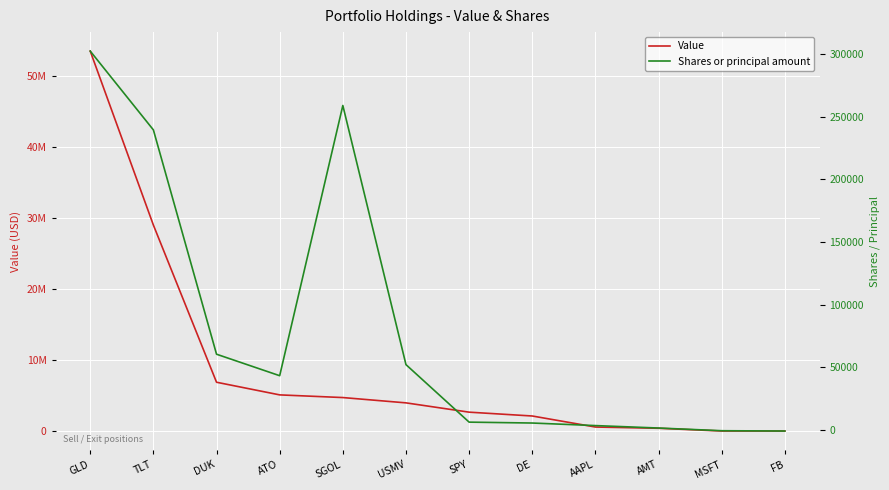

Which series has the largest range (max minus min)?

Value